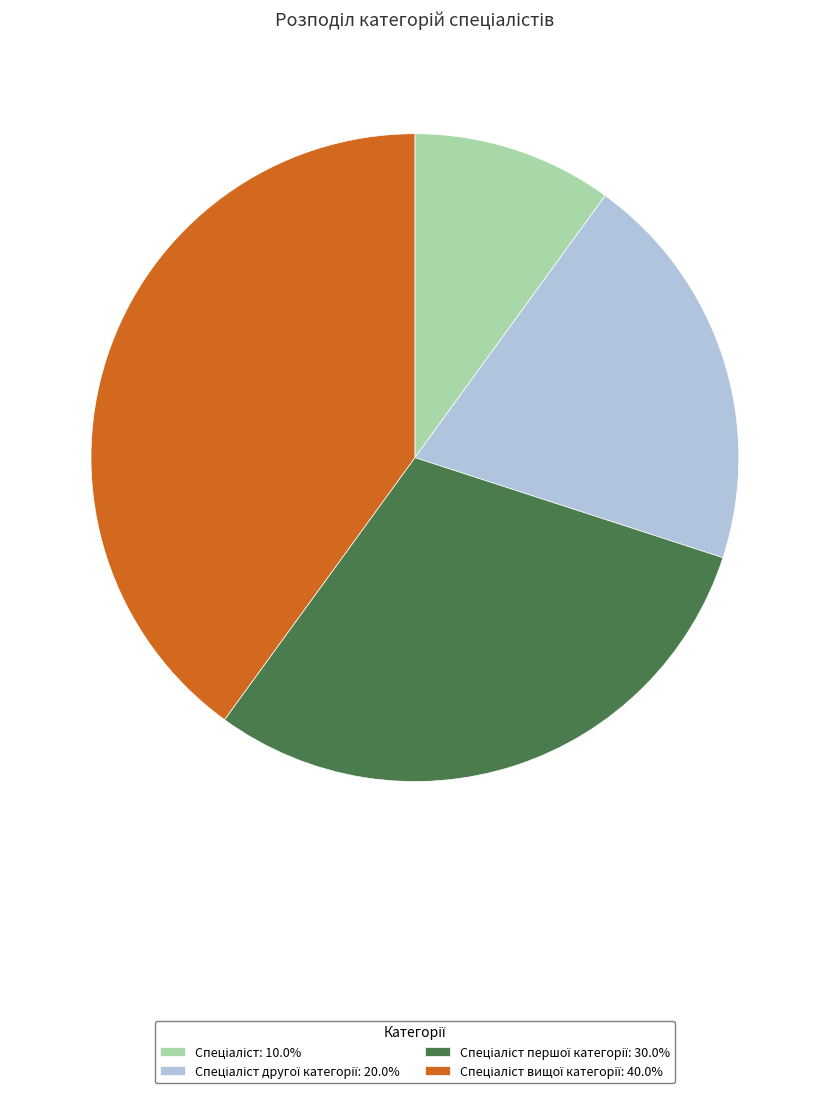

Is there any slice that represents more than half of the pie?

No